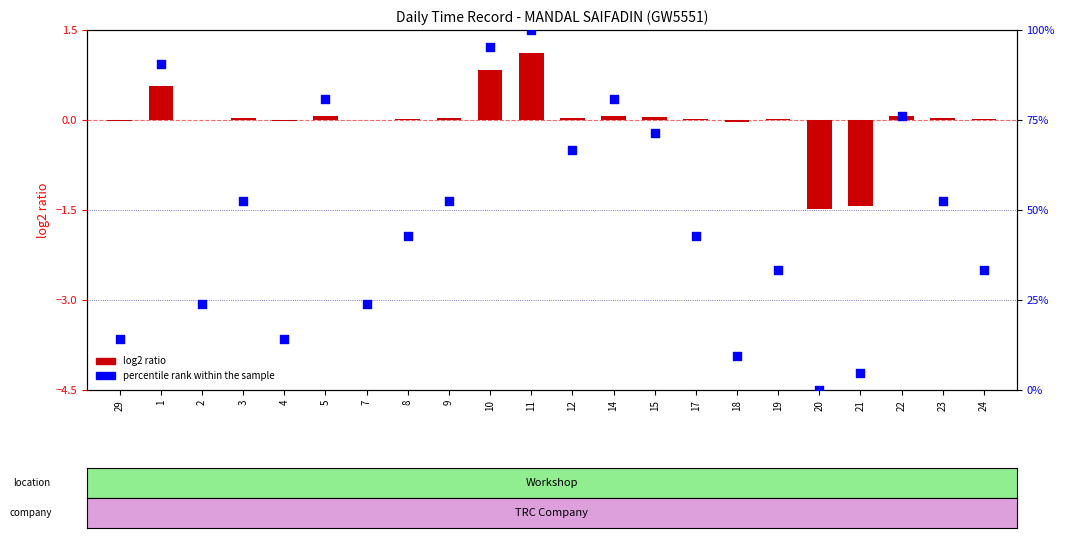

What are all the series names shown in the legend?

log2 ratio, percentile rank within the sample